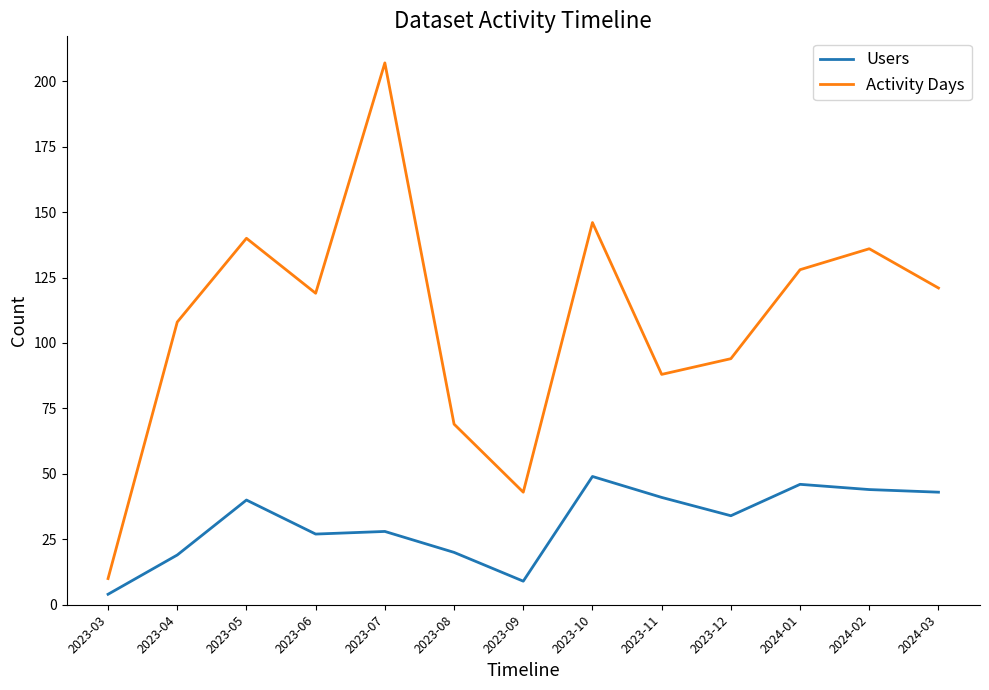

What position from the left is 2024-01?

11